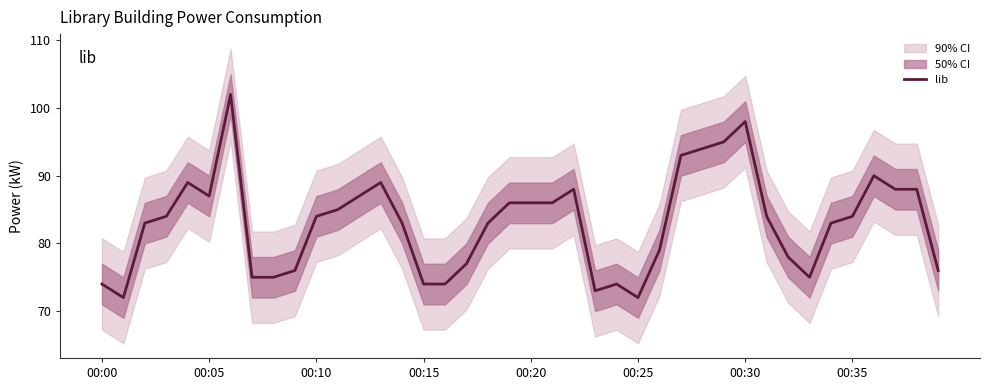

Reading left to right, transcribe all the data shown in this chart.

74	72	83	84	89	87	102	75	75	76	84	85	87	89	83	74	74	77	83	86	86	86	88	73	74	72	79	93	94	95	98	84	78	75	83	84	90	88	88	76